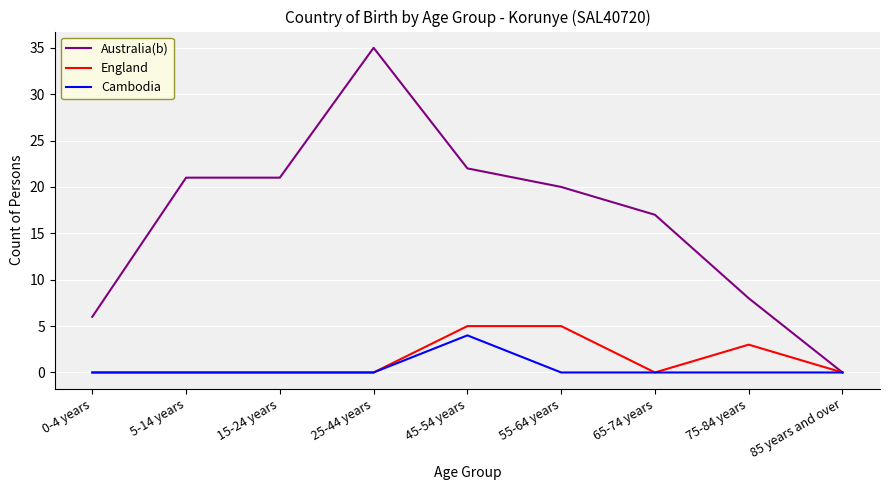

The Cambodia series shows 2 at 55-64 years. True or false?

False